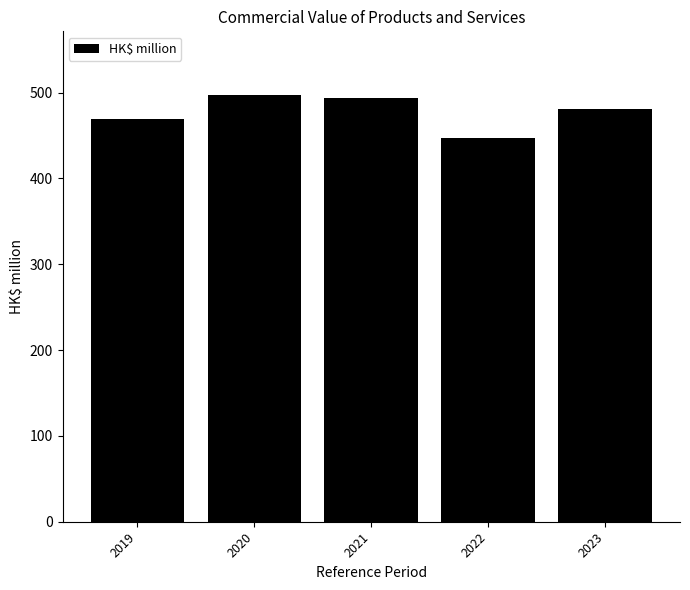

What is the value of the 3rd bar from the left?

493.3